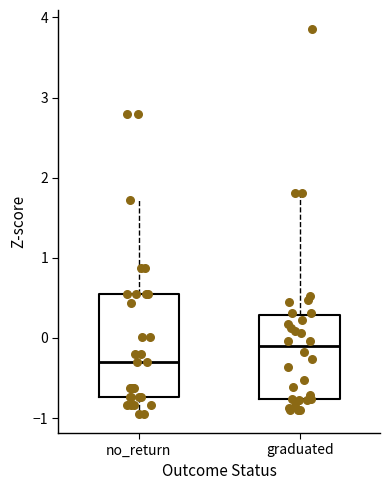

Reading left to right, read every box against the y-axis: the position of its median line, the range the box covers, and the ends of its whiskers. The values are not printed on the chart, so give them approximately, as read against the axis.

no_return: median -0.3, box -0.7 to 0.5, whiskers -0.9 to 1.7
graduated: median -0.1, box -0.8 to 0.3, whiskers -0.9 to 1.8